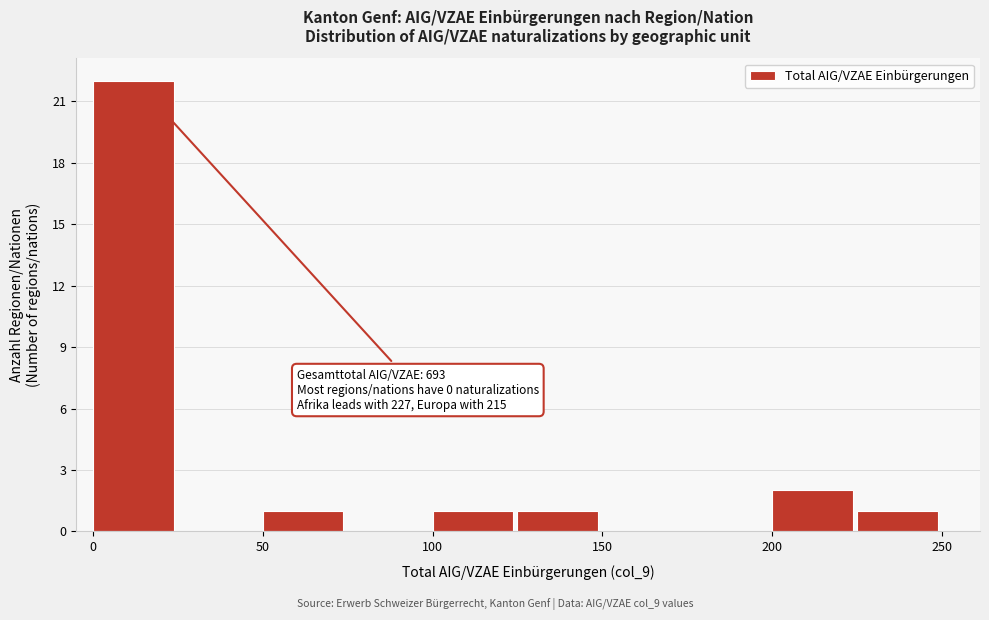

Over which range of the x-axis is the bar tallest?

0 to 25